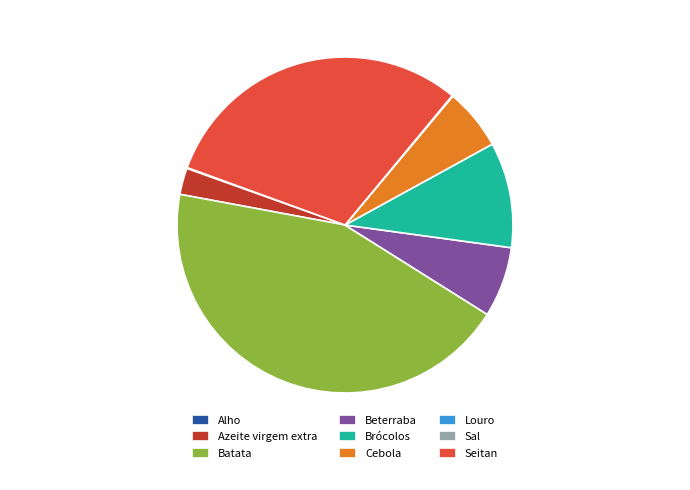

Is there a majority slice in this chart?

No